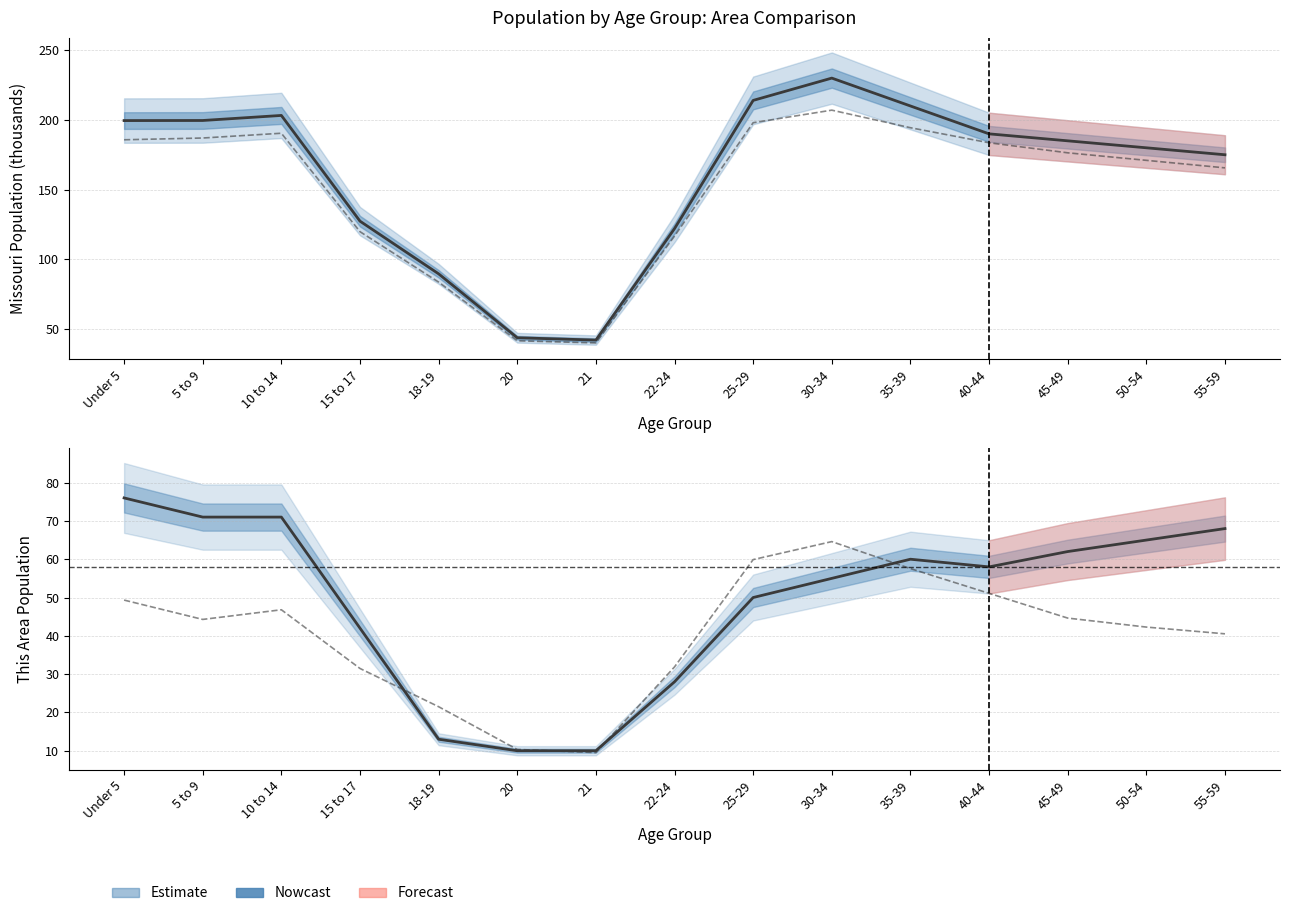

True or false: Texas County (scaled) and National (scaled) intersect in this chart.

False